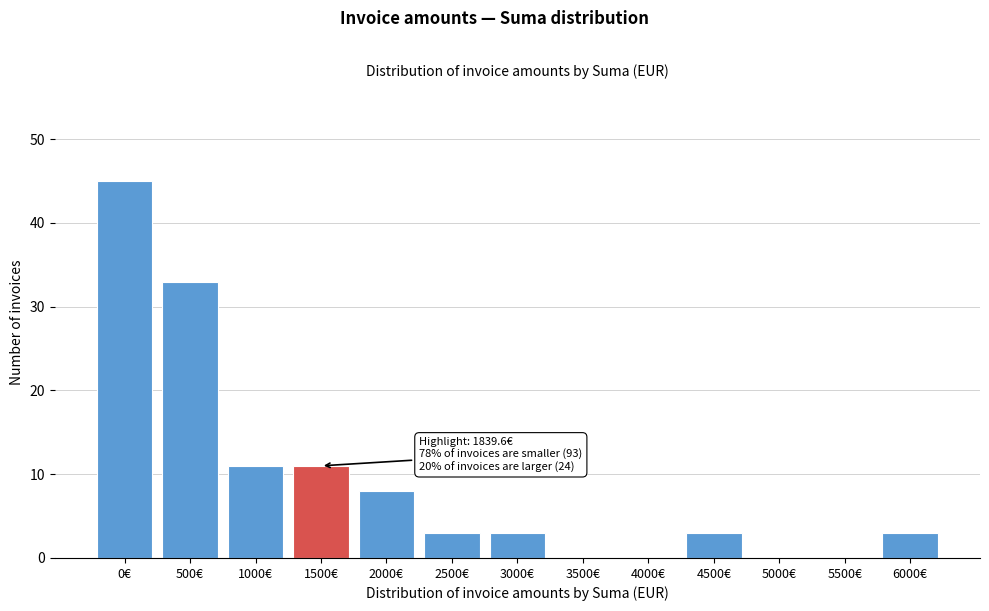

Reading right to left, what are all the values shown in this chart?

6000€=3	5500€=0	5000€=0	4500€=3	4000€=0	3500€=0	3000€=3	2500€=3	2000€=8	1500€=11	1000€=11	500€=33	0€=45